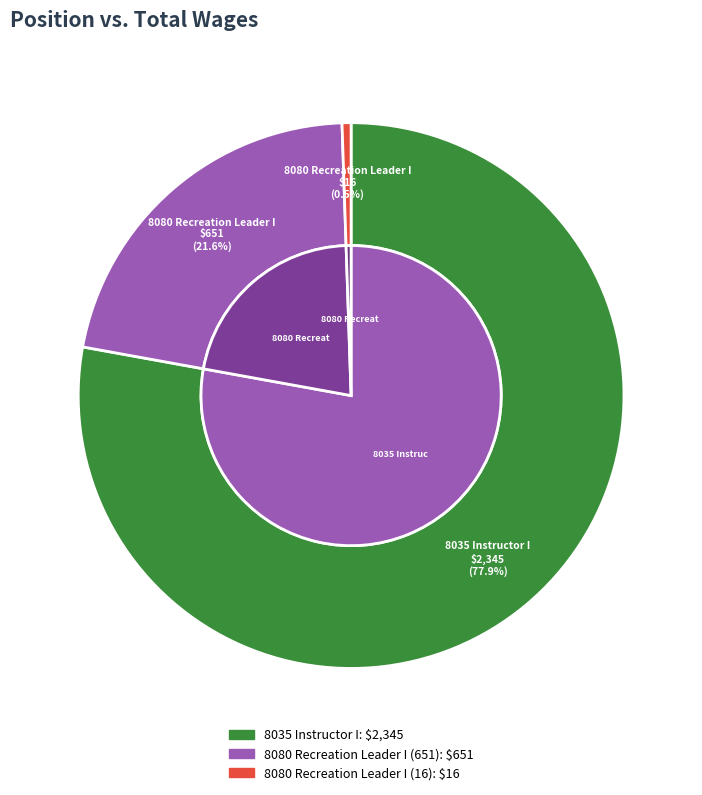

Which category has the smallest portion of the pie?

8080 Recreation Leader I (16)